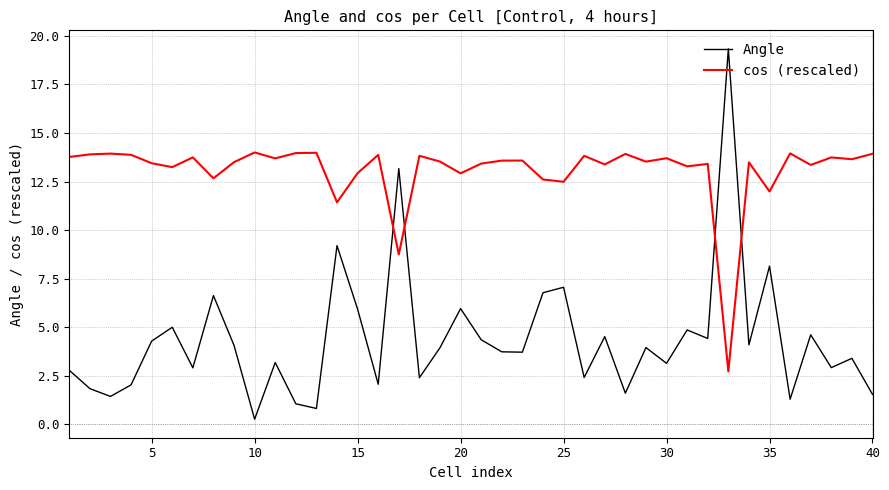

Rank the series by their average value, from lowest to highest.

Angle, cos (rescaled)